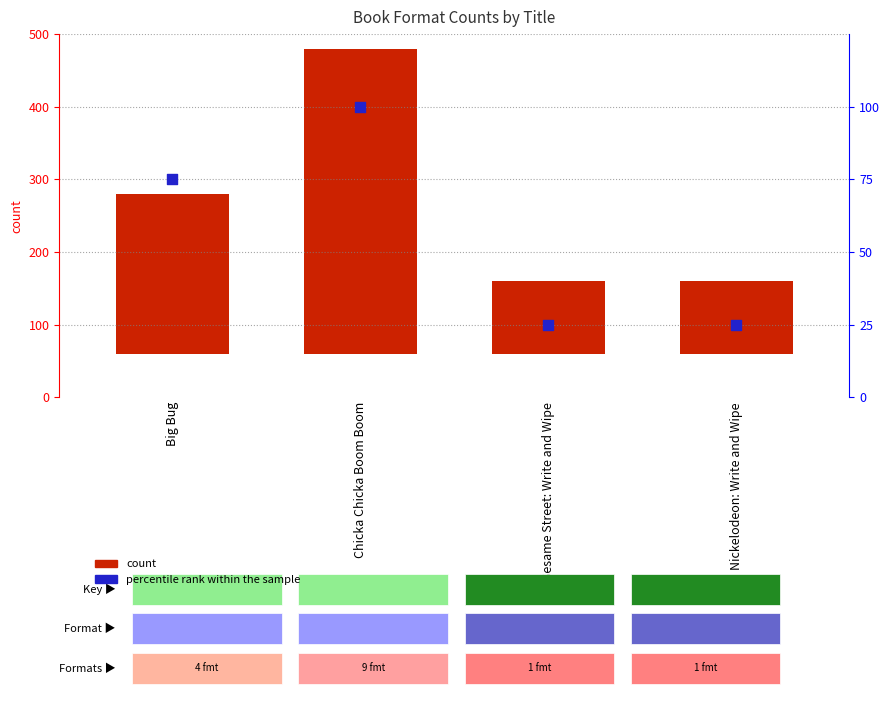

At which category is the sum across all series the highest?

Chicka Chicka Boom Boom